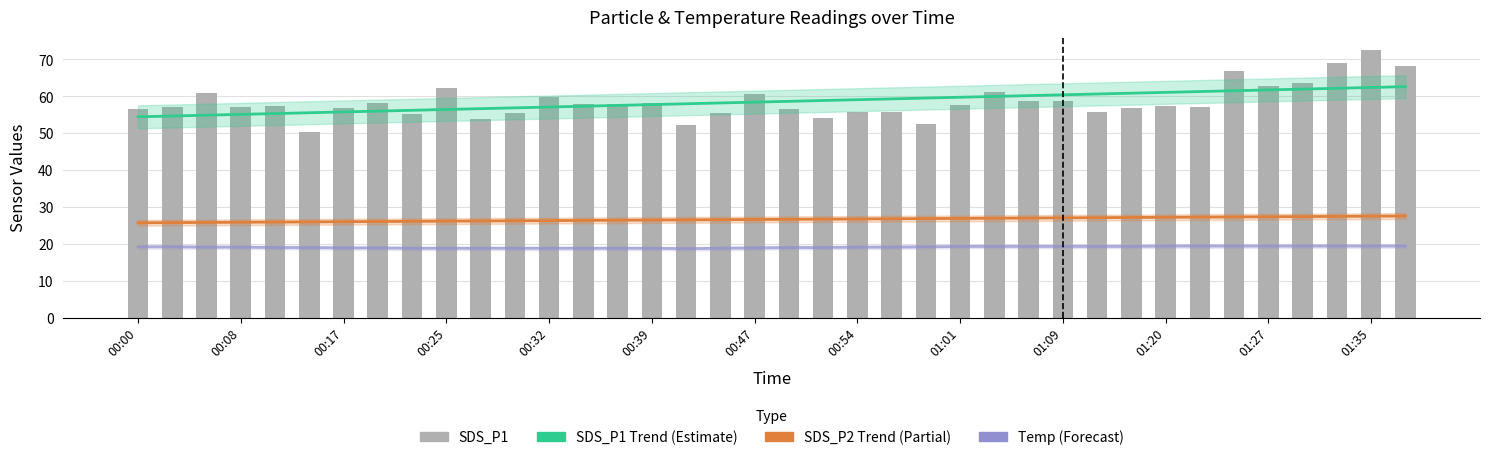

Which series changed the most between 00:08 and 18?

SDS_P1 Trend (Estimate)